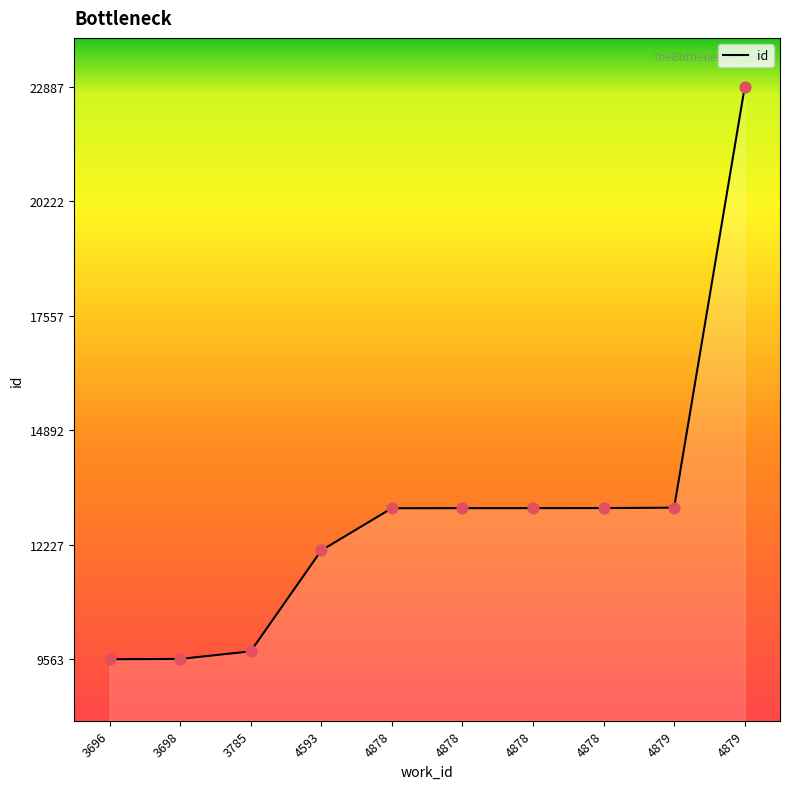

Which has a higher value, 4878 or 4879?

4879